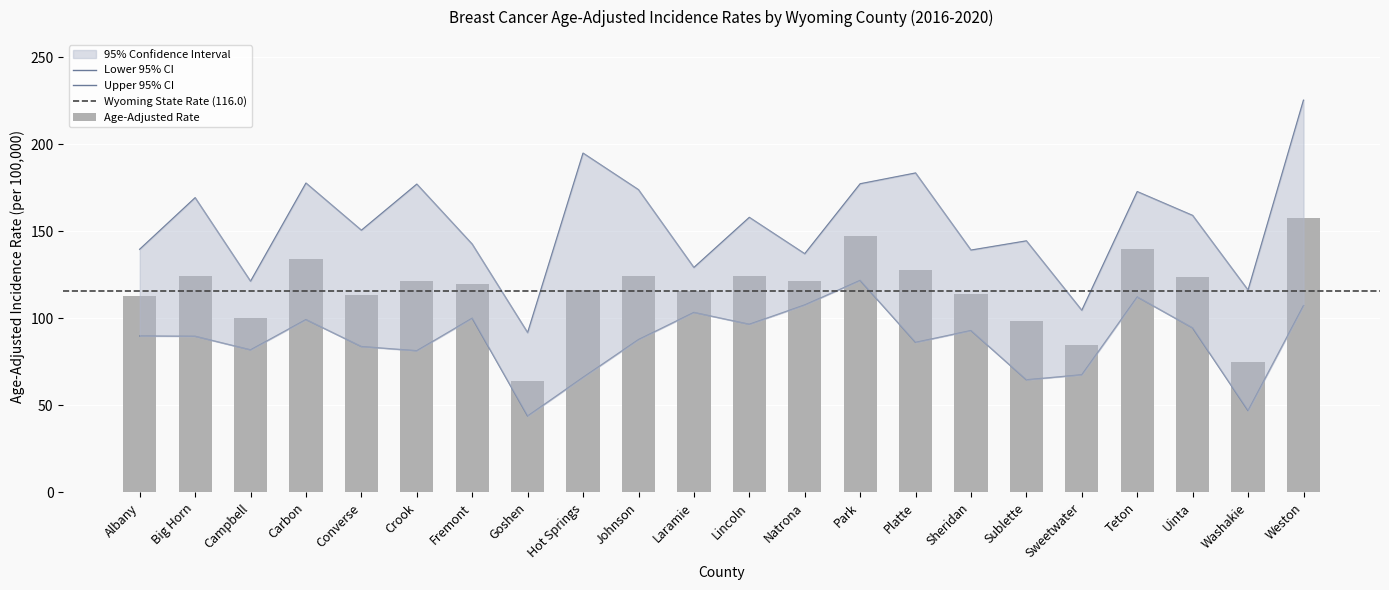

How many data points in Upper 95% CI are less than 158?

11